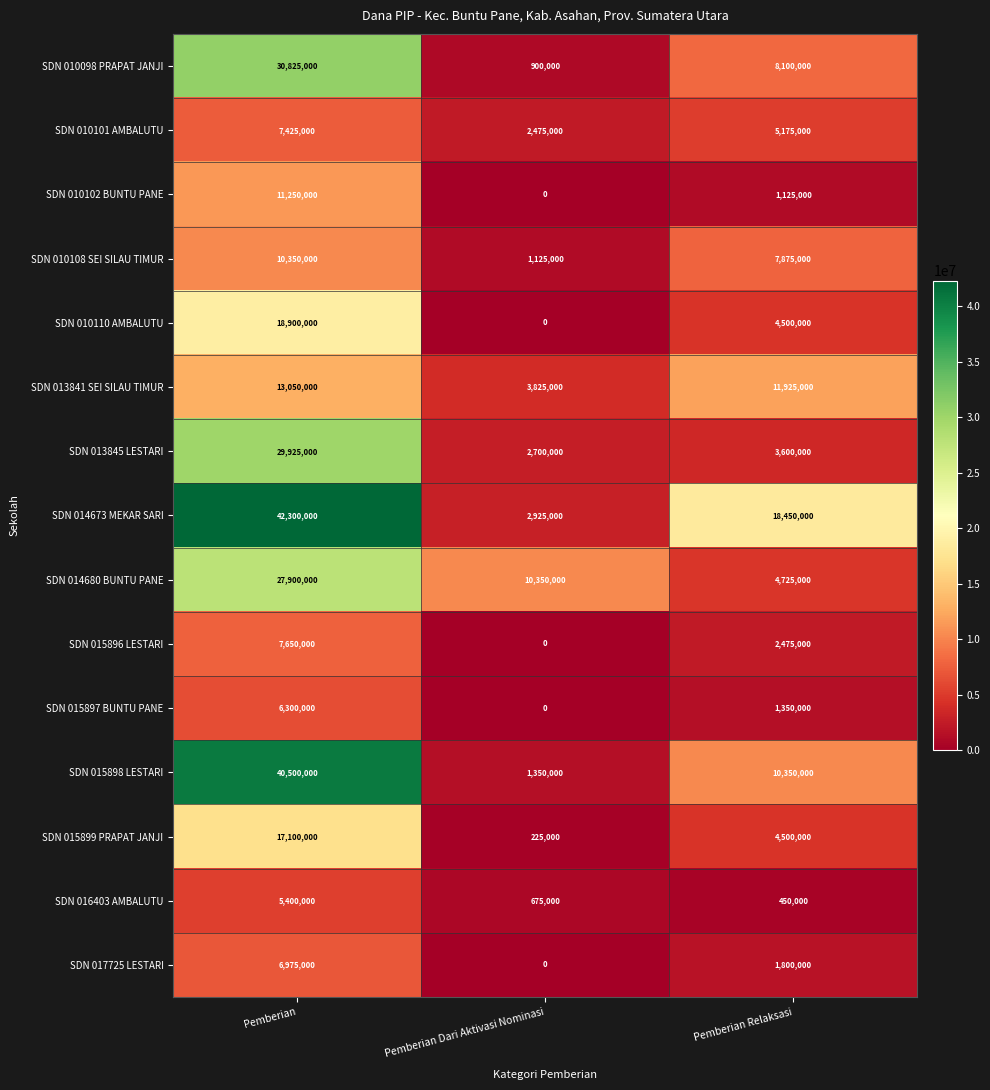

Which label corresponds to the smallest value in the chart?

Pemberian Dari Aktivasi Nominasi